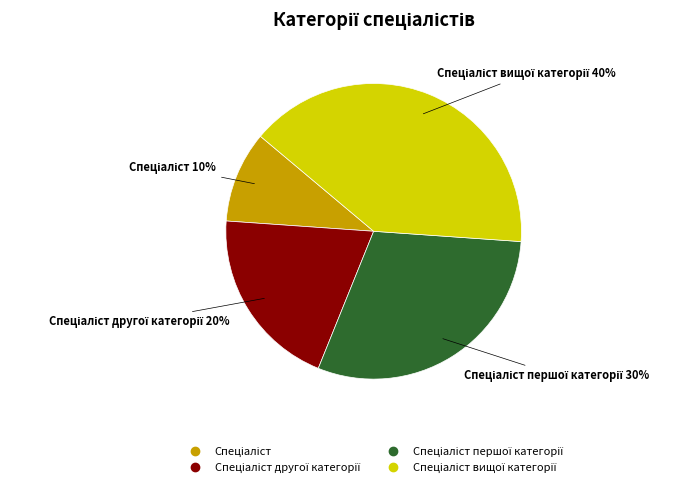

Is there a majority slice in this chart?

No